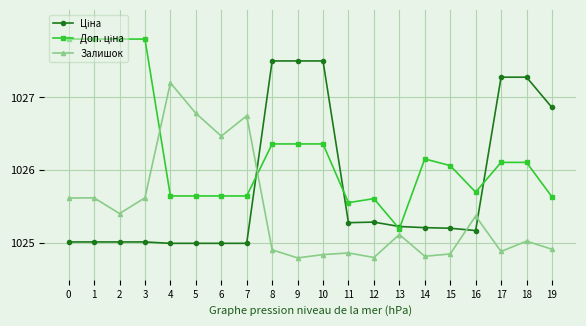

At which category does Залишок reach its first local valley?

2